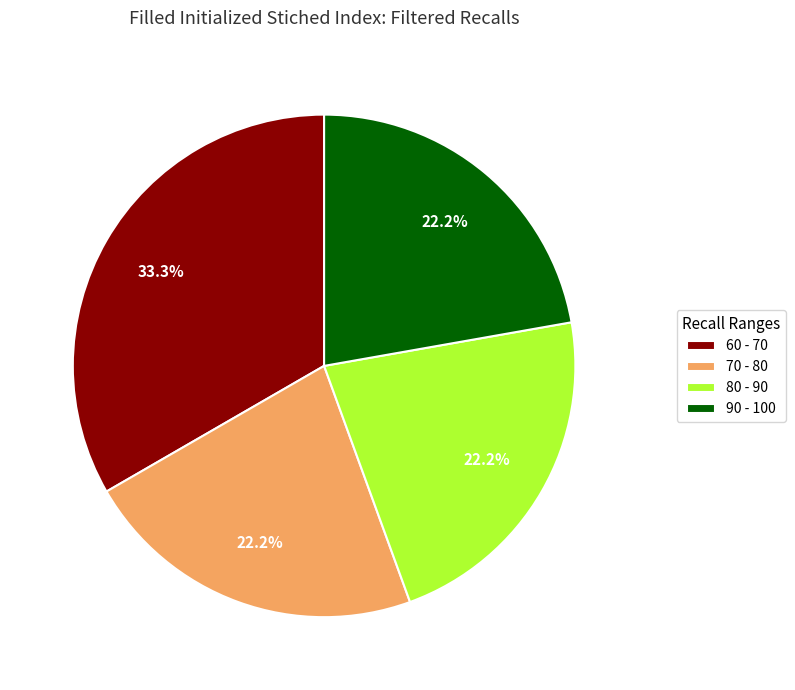

Is there any slice that represents more than half of the pie?

No